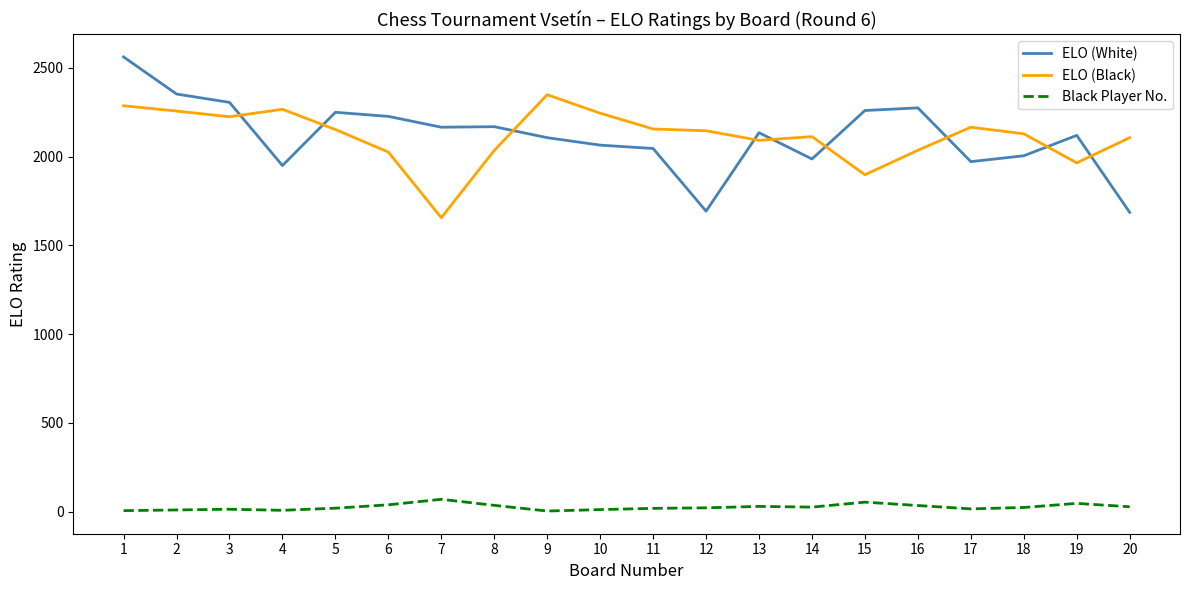

What is the maximum value for Black Player No.?

69